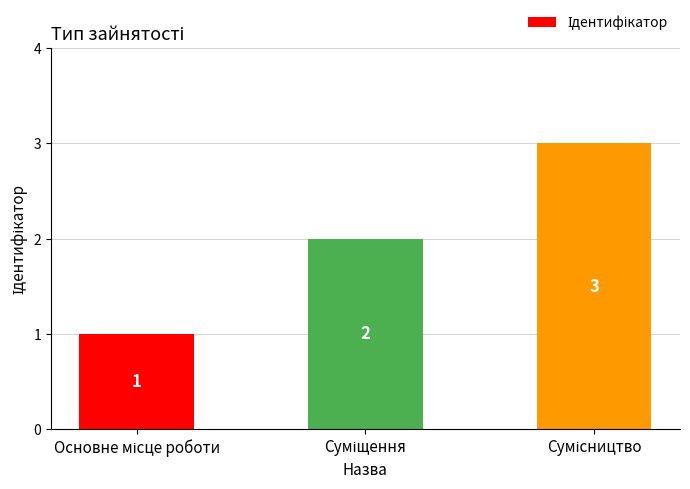

What is the value of the 2nd bar from the left?

2